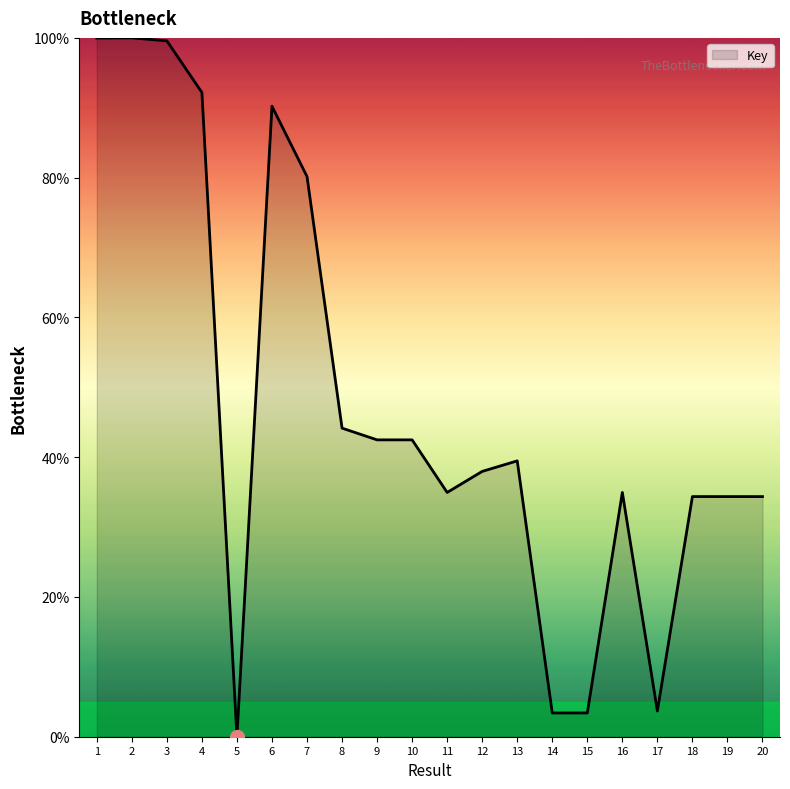

Which has a higher value, 8 or 11?

8